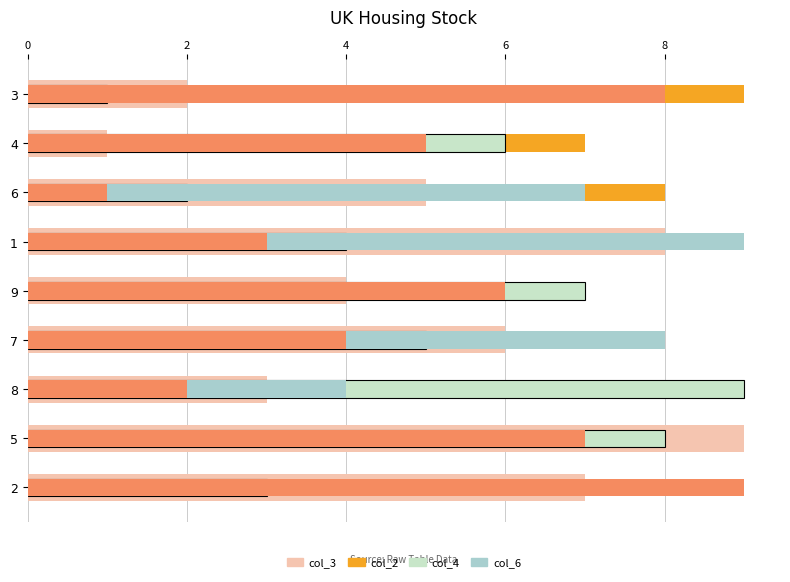

What is the difference between the highest and lowest values at 4?

6